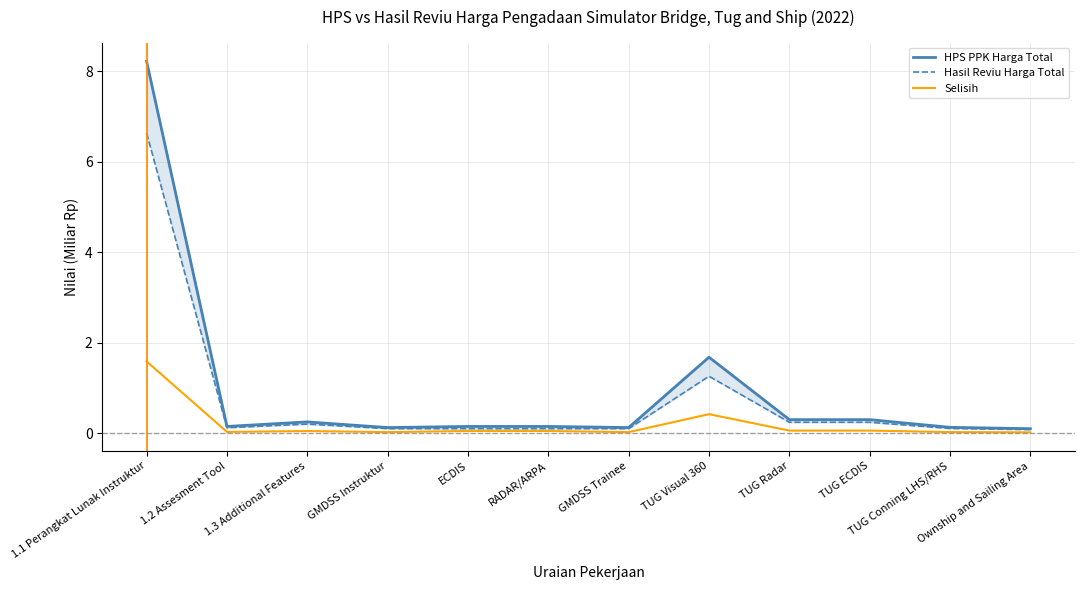

Which has a higher value, RADAR/ARPA or TUG ECDIS?

TUG ECDIS